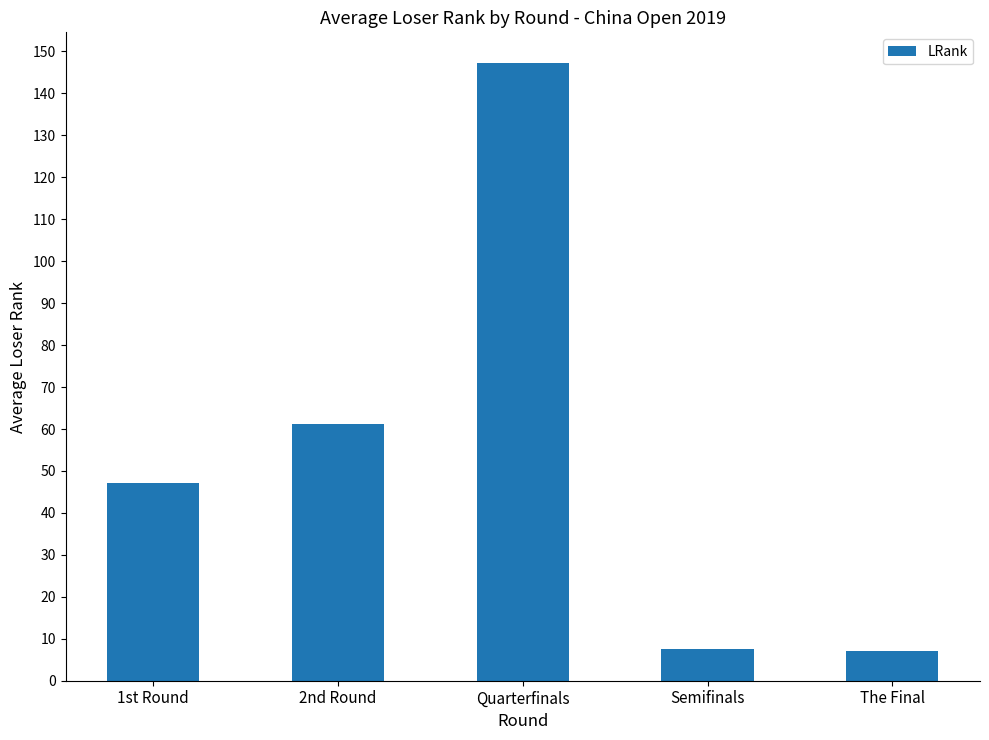

What is the label of the 1st bar from the left?

1st Round